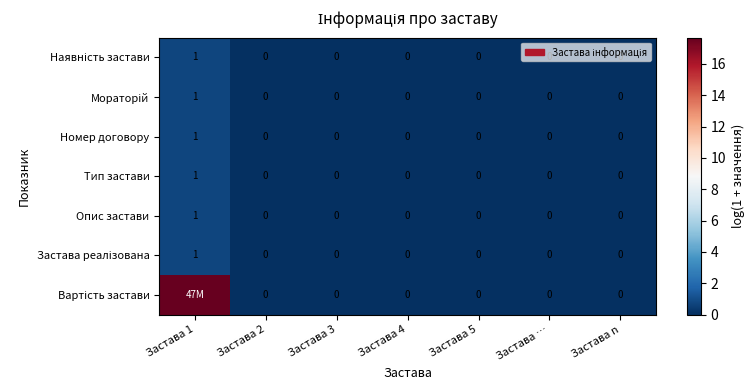

At which category does the chart reach its minimum across all series?

Застава 2